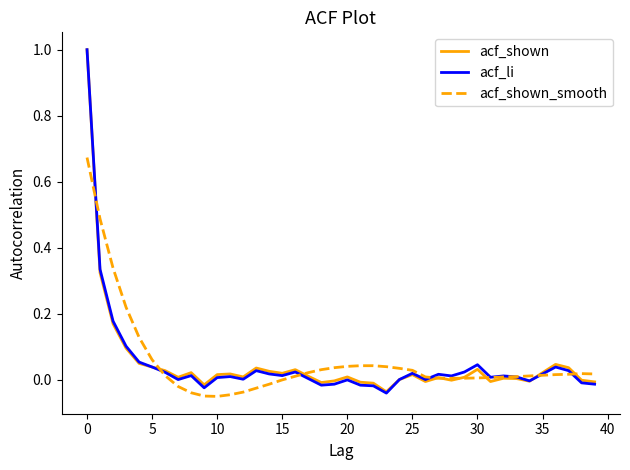

What is the maximum value shown in the chart?

1.0